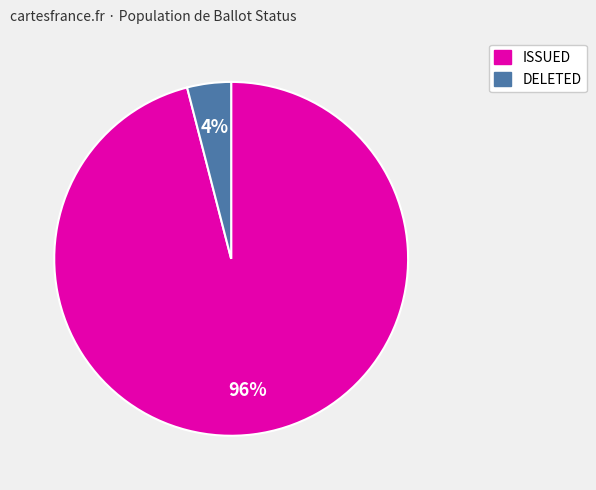

To the nearest percent, what is the combined percentage of DELETED and ISSUED?

100%